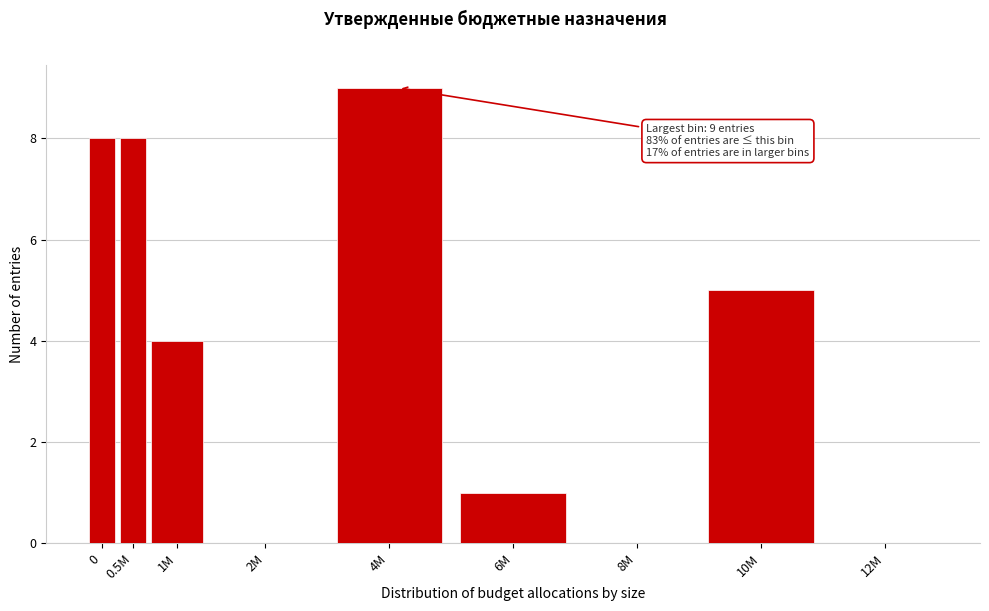

Reading left to right, extract all data points from this chart.

0=8	0.5M=8	1M=4	2M=0	4M=9	6M=1	8M=0	10M=5	12M=0